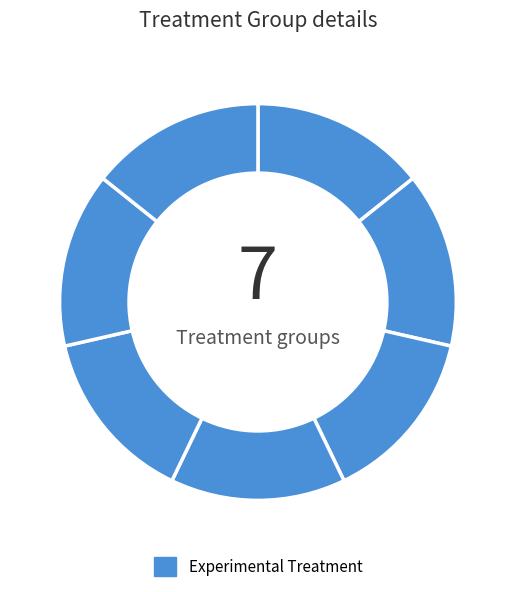

How many slices are in this pie chart?

7